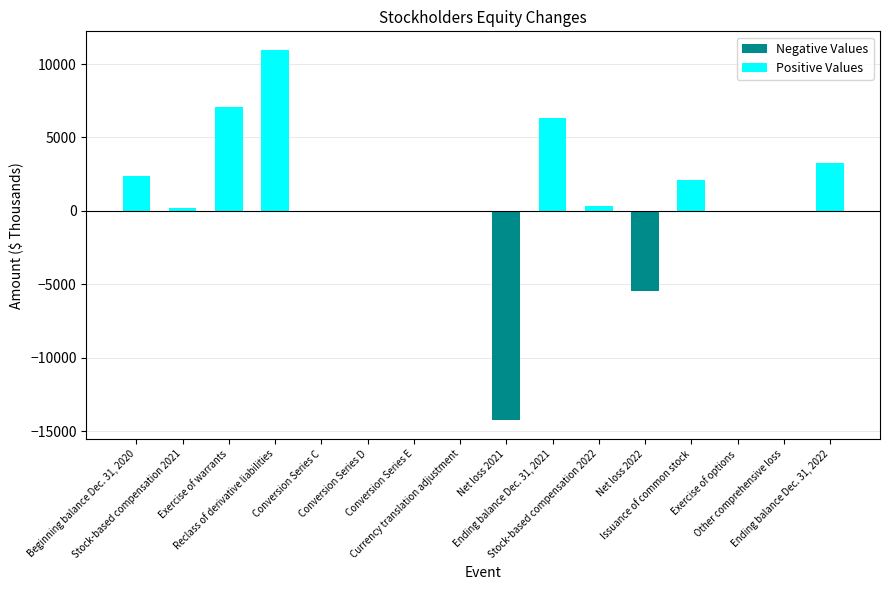

How many data points does each series have?

16